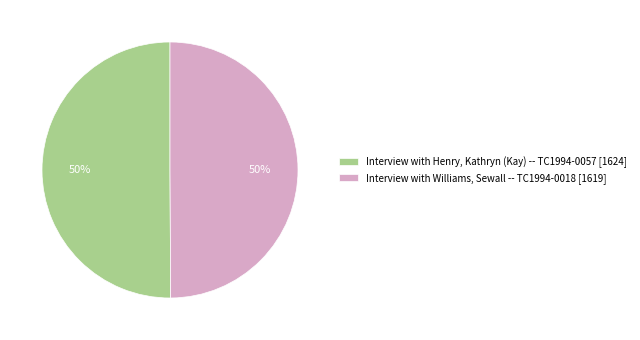

To the nearest percent, what portion does Interview with Henry, Kathryn (Kay) -- TC1994-0057 represent?

50%